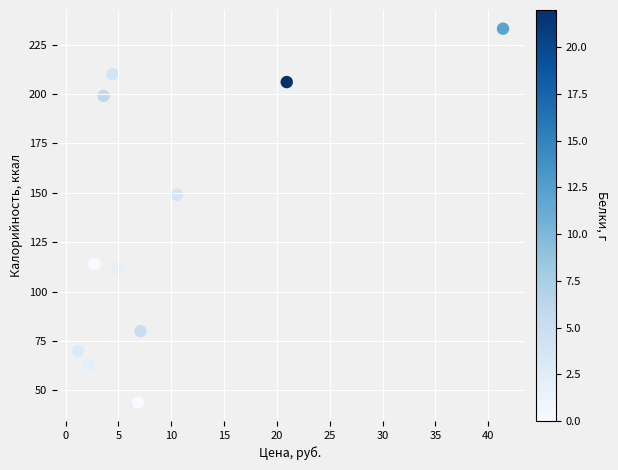

What Y value in the scatter plot is closest to 138?

149